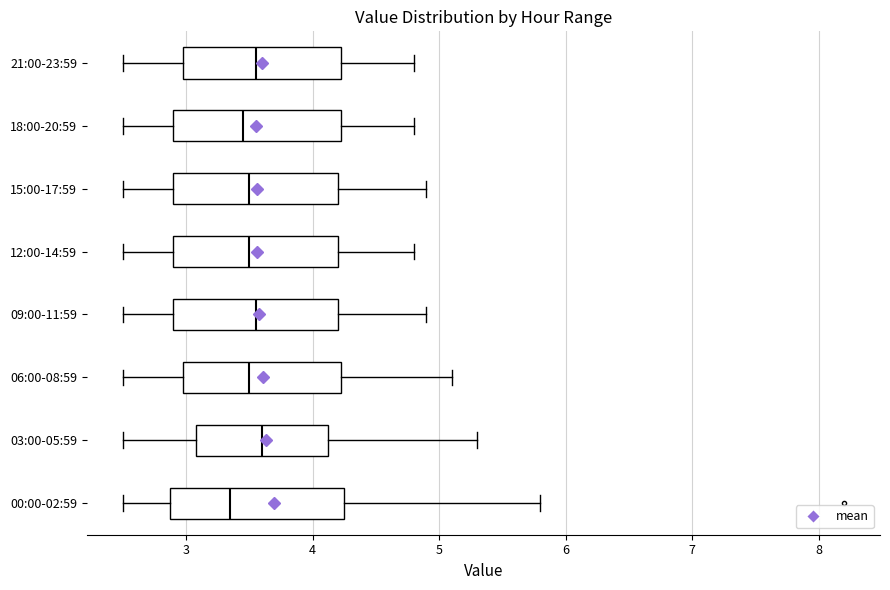

Which box's median line is the furthest to the left?

00:00-02:59